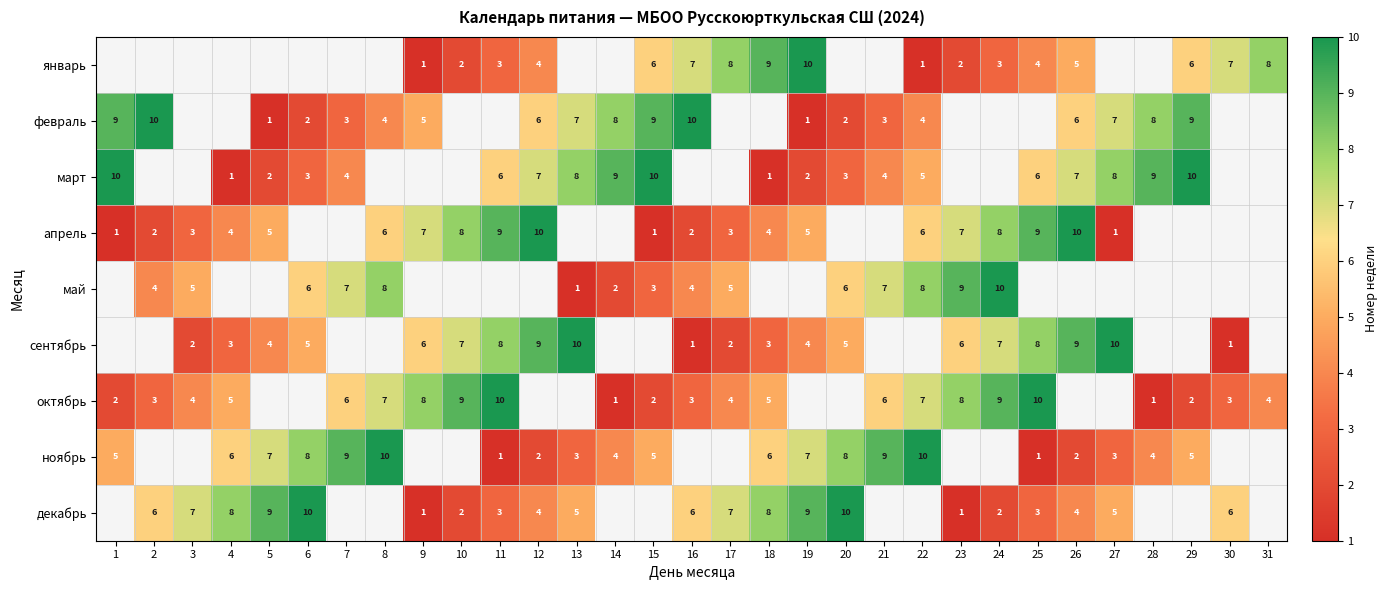

The value of март at 29 is 10. True or false?

True